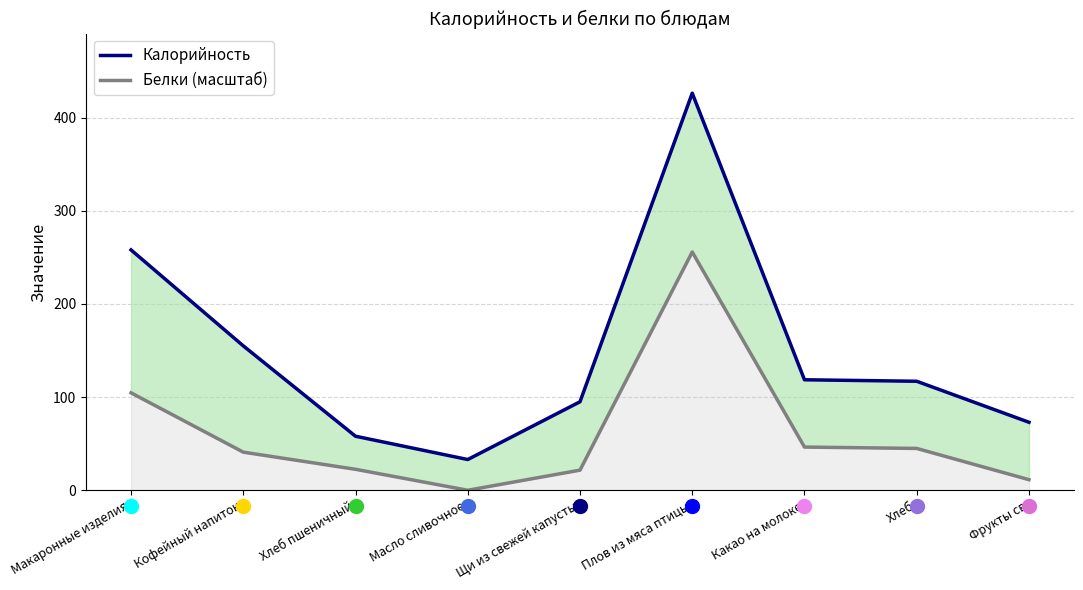

At which label does Белки (масштаб) first exceed 40?

Макаронные изделия